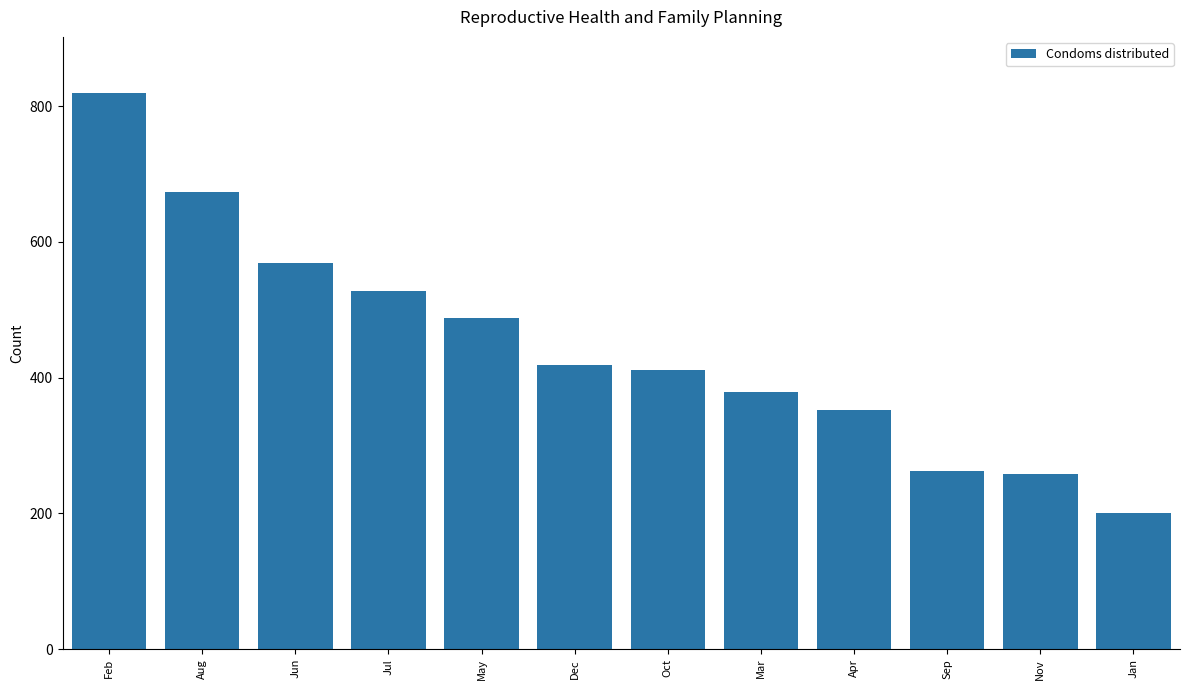

How many distinct data groups are displayed?

1